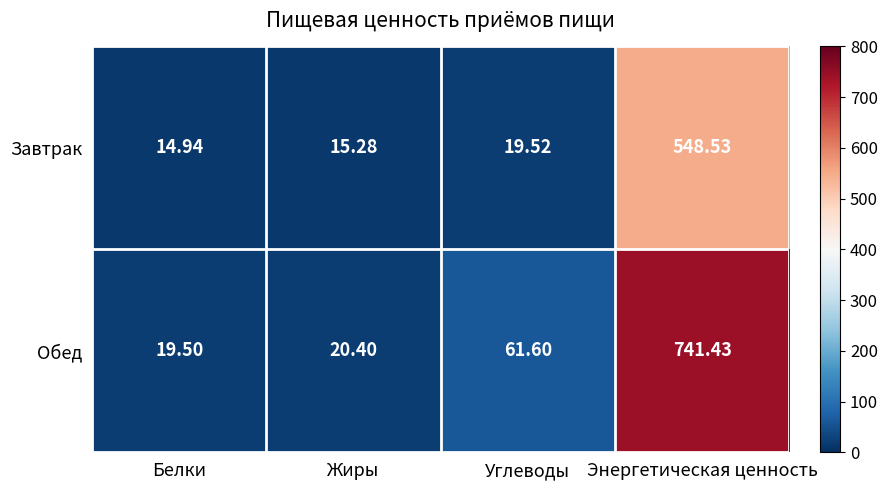

At which category is the sum across all series the highest?

Энергетическая ценность